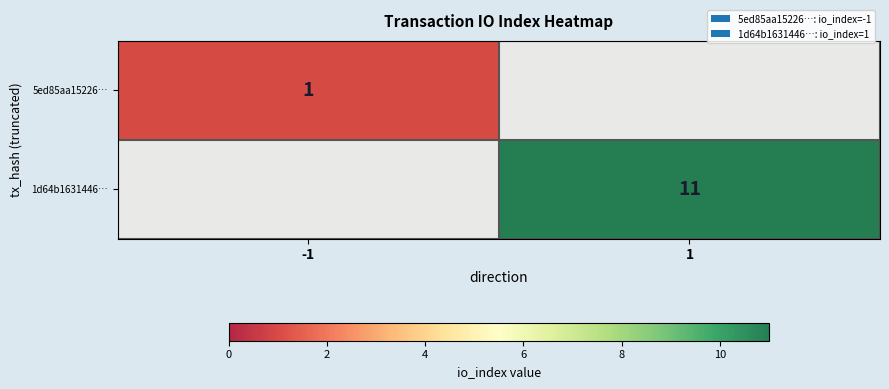

The 1d64b1631446… series shows 11 at 1. True or false?

True